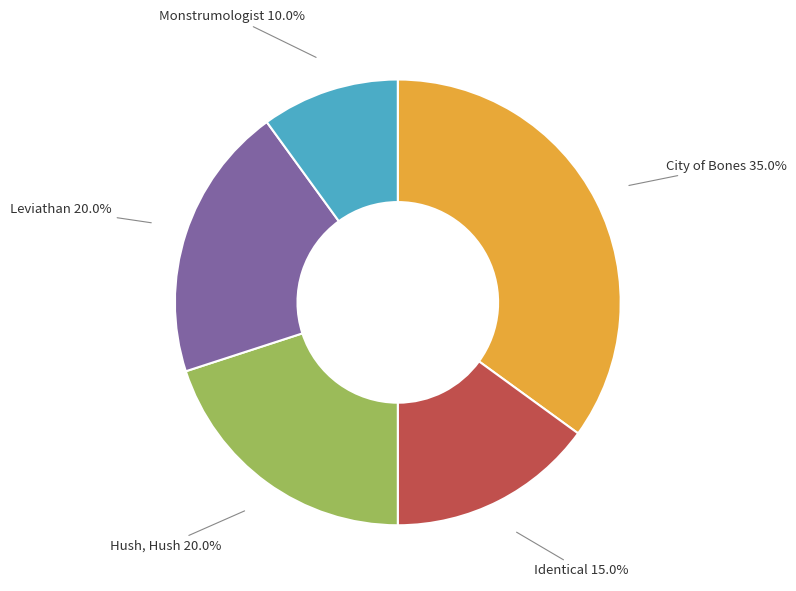

To the nearest percent, what is the difference between the City of Bones and Leviathan slice percentages?

15%